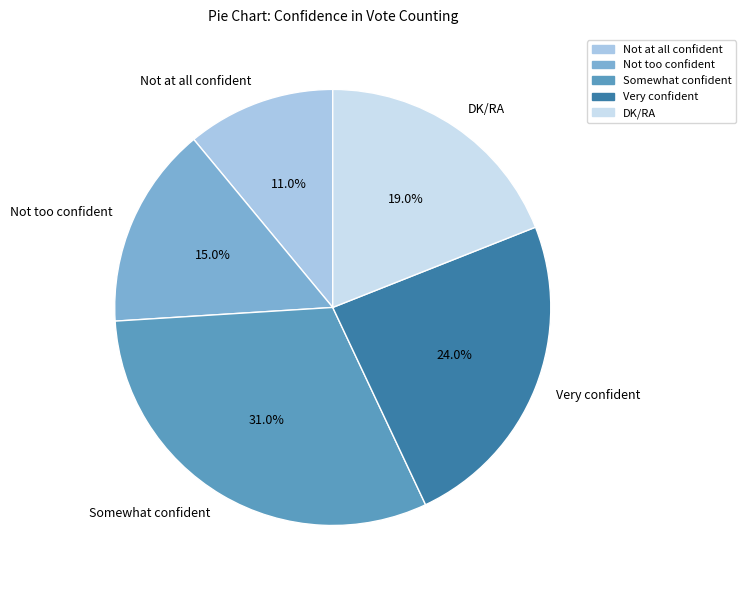

Is the sum of Not at all confident and Very confident greater than half?

No